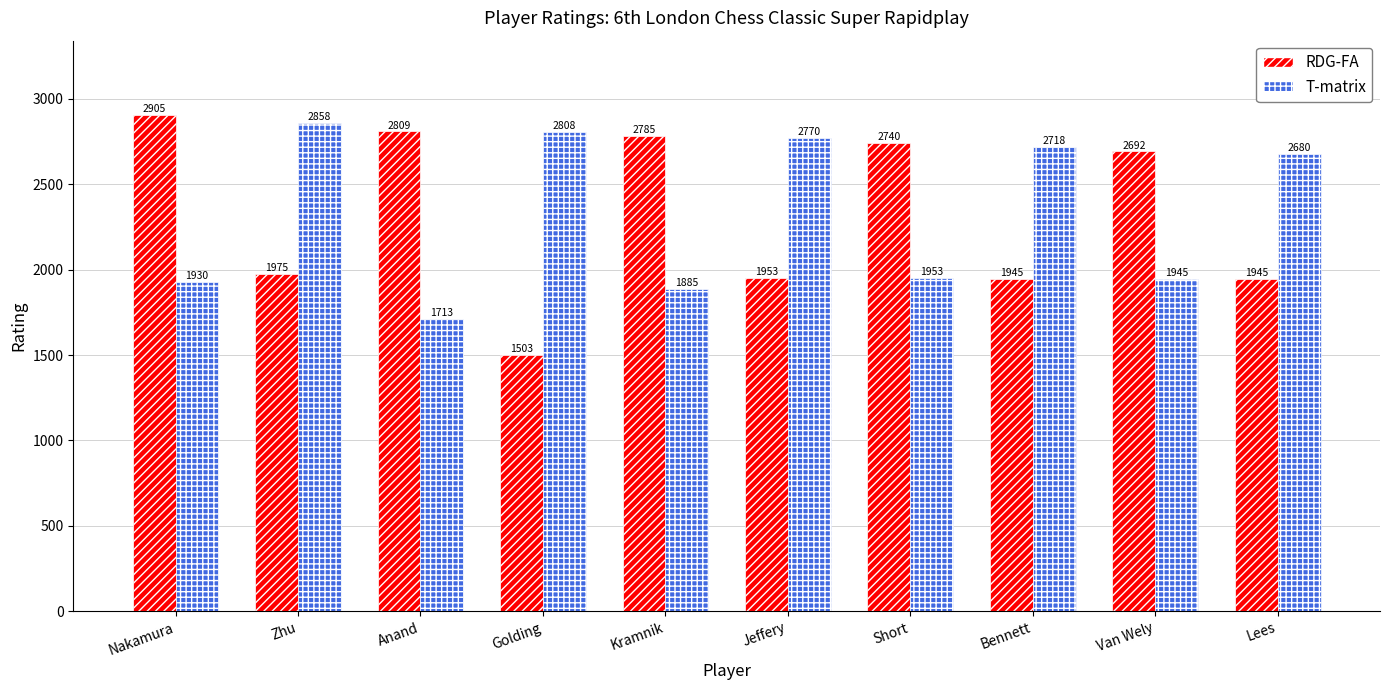

How many bars are there in total?

20